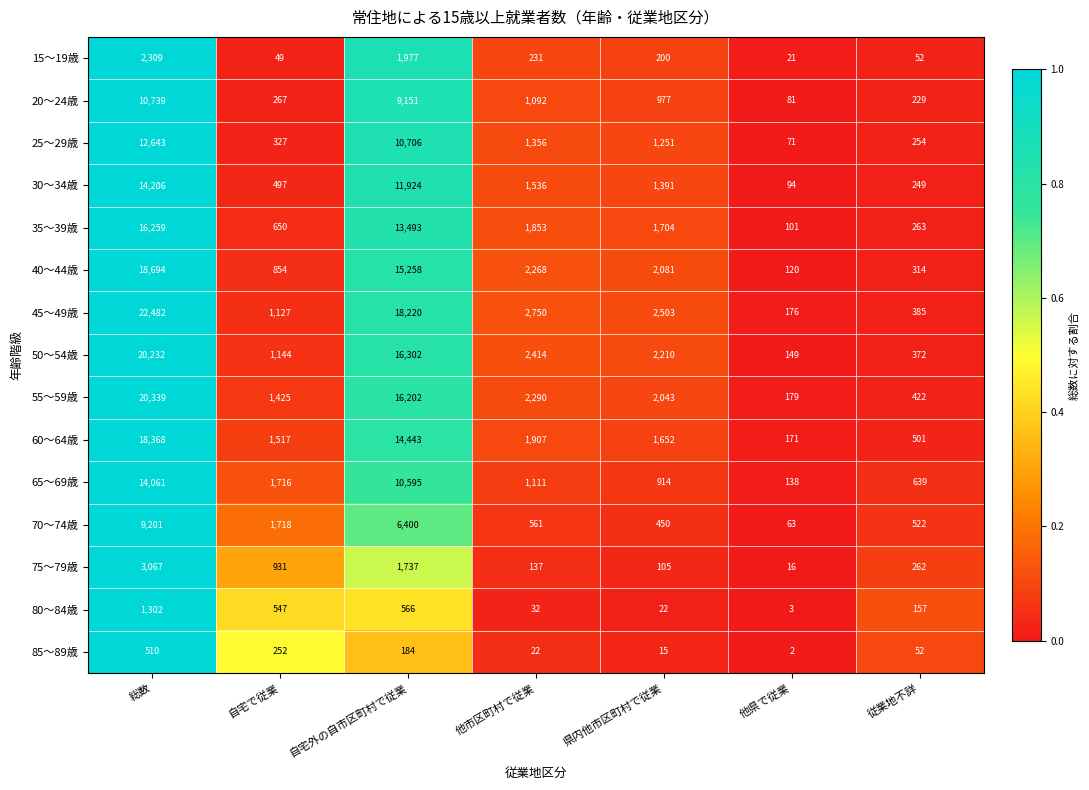

True or false: 85～89歳 has a value of 22 at 他市区町村で従業.

True